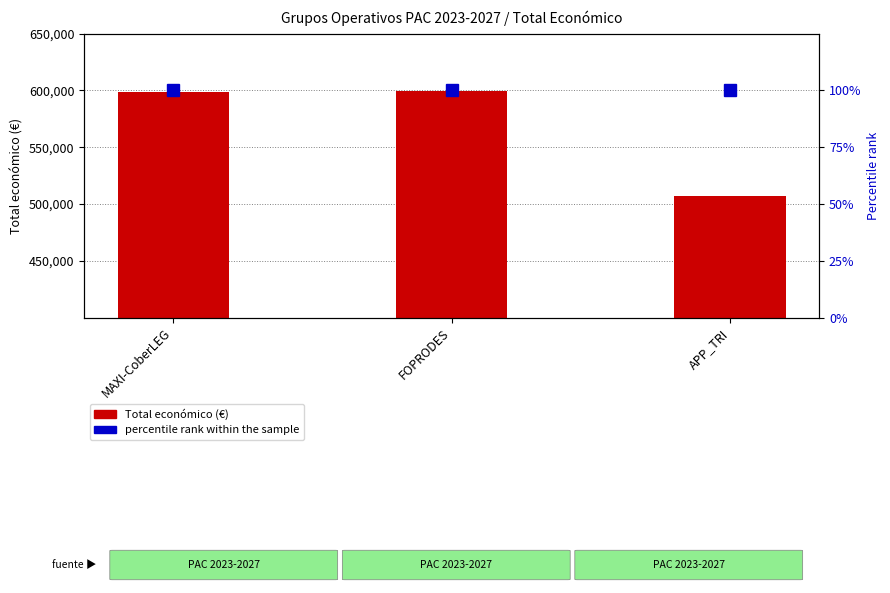

List the series in order of their overall mean, highest first.

Total económico (€), percentile rank within the sample